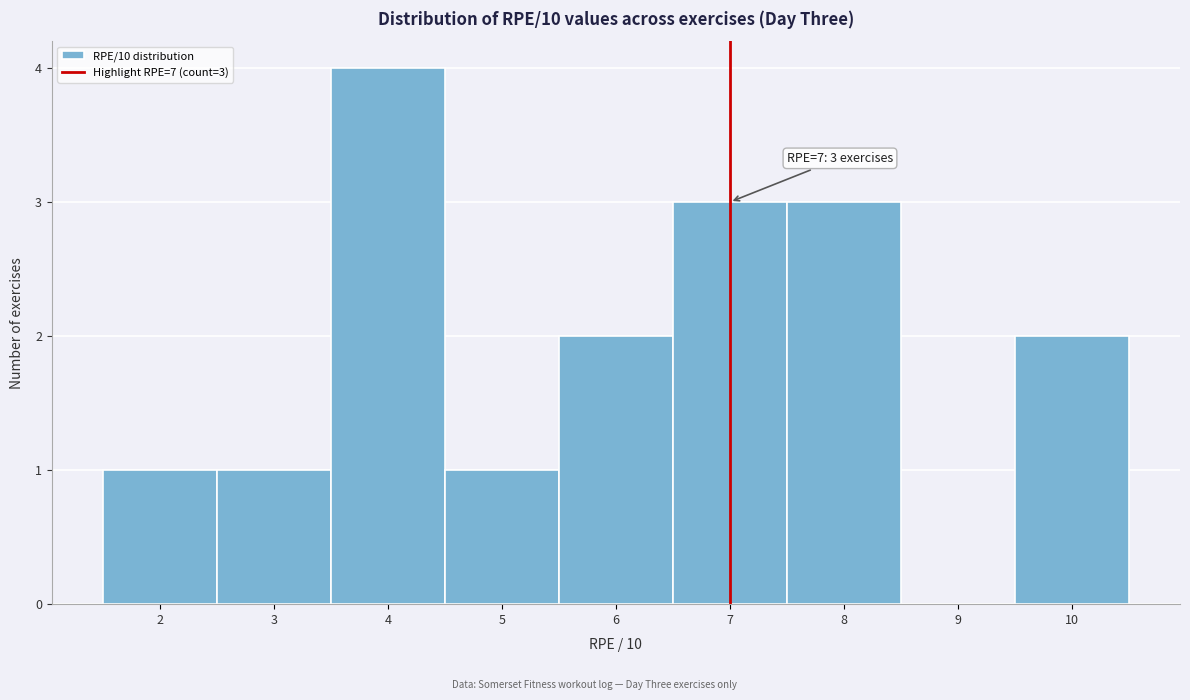

Which range on the x-axis has the tallest bar?

3.5 to 4.5